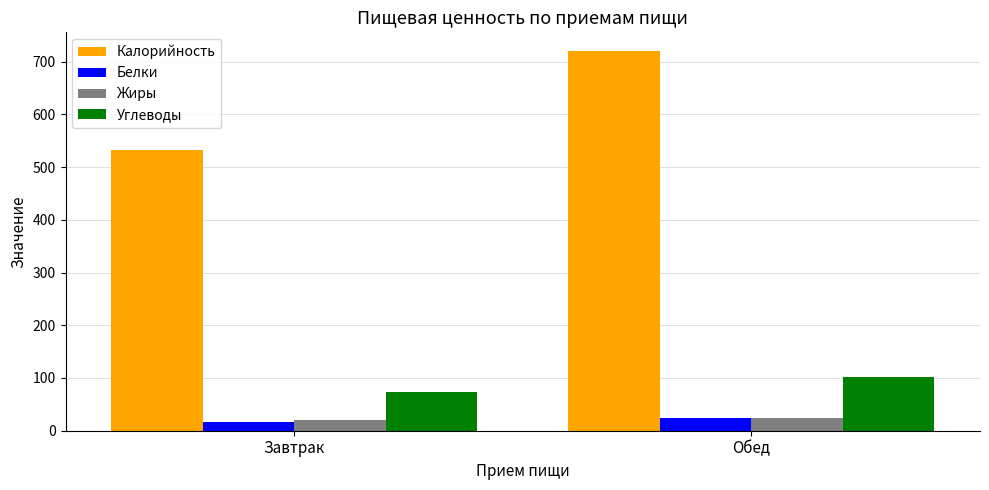

Between Завтрак and Обед, which series saw the biggest shift?

Калорийность